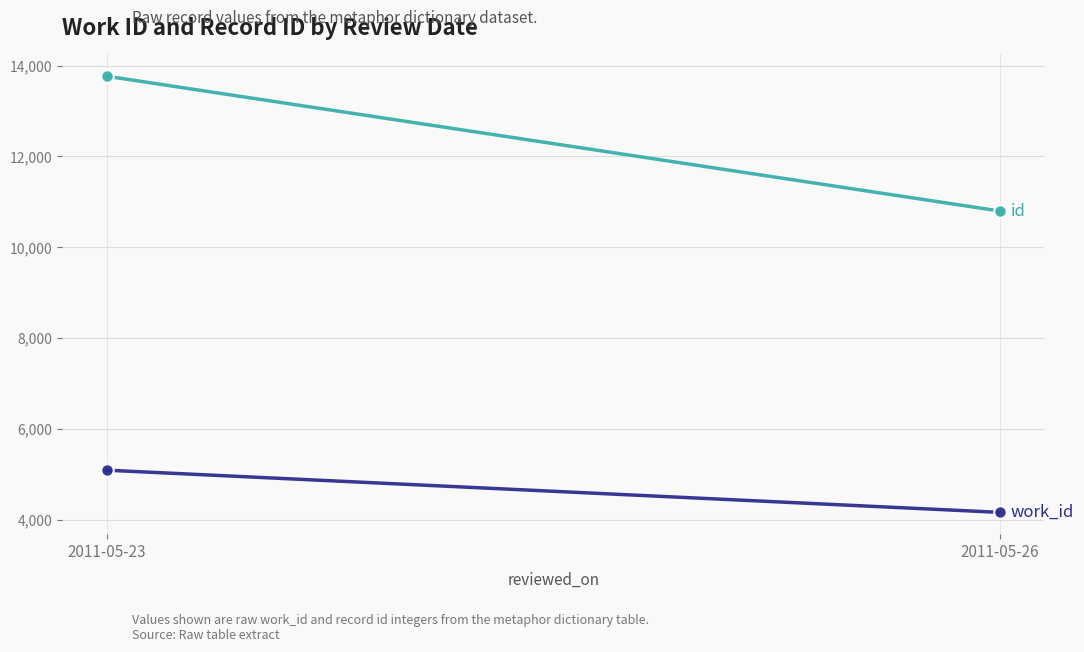

What is the total value across all series at 2011-05-23?

18861